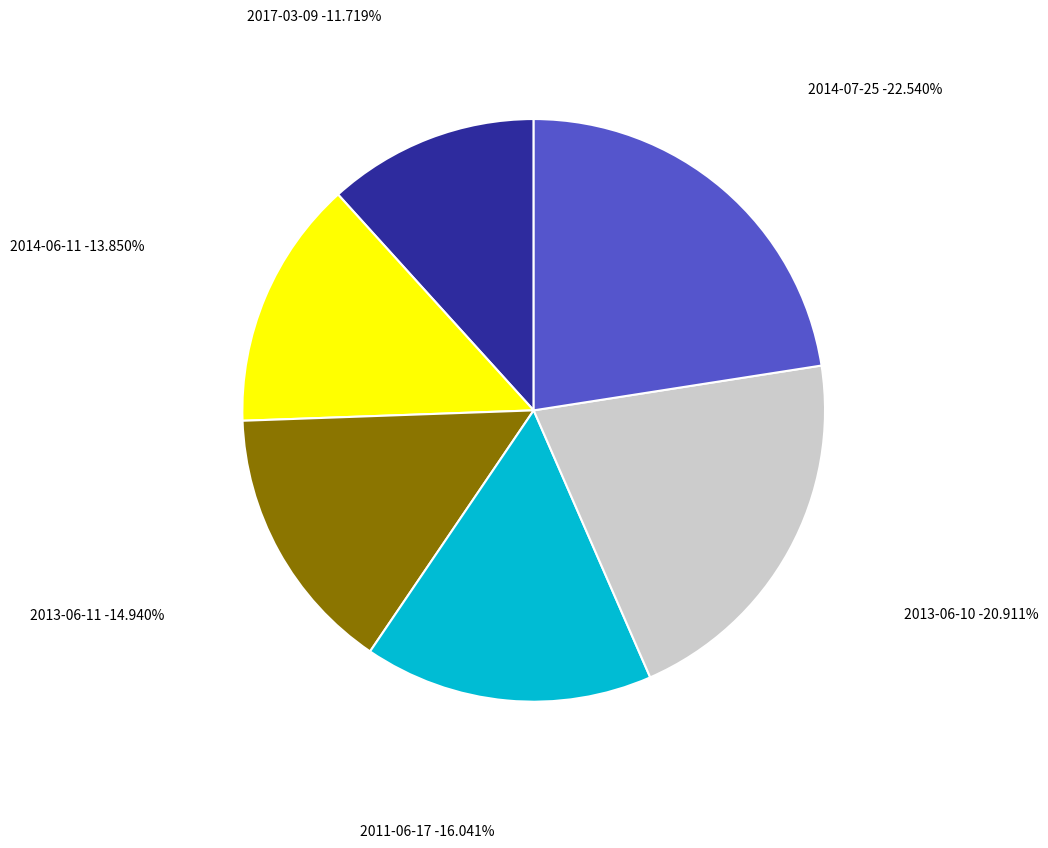

Does any single category account for the majority?

No